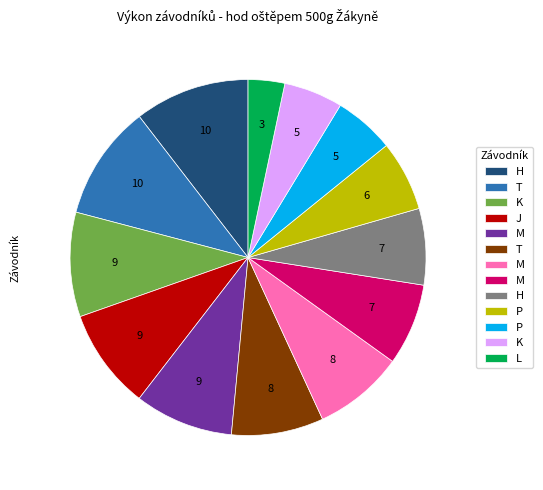

Is there any slice that represents more than half of the pie?

No